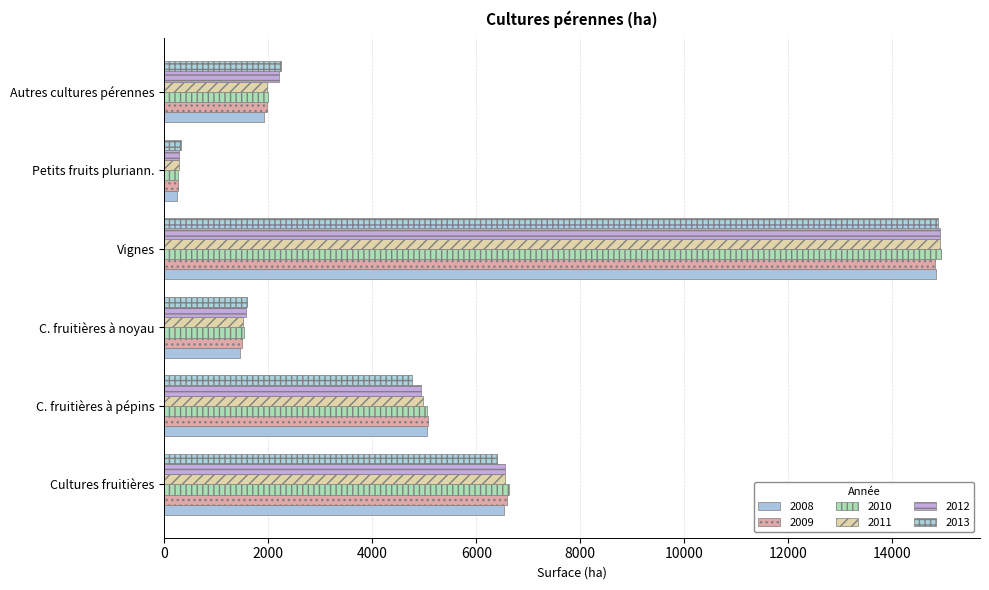

Reading left to right, list all the values displayed in this chart.

2008: 6542.8	5046.5	1458.1	14841.0	249.0	1918.2
2009: 6596.1	5069.6	1487.5	14820.0	264.0	1977.9
2010: 6623.6	5056.5	1529.1	14942.0	262.0	1987.3
2011: 6543.9	4982.6	1520.1	14920.0	277.0	1980.1
2012: 6544.3	4934.4	1569.5	14920.0	286.0	2212.7
2013: 6406.8	4767.3	1595.9	14883.0	322.0	2245.2